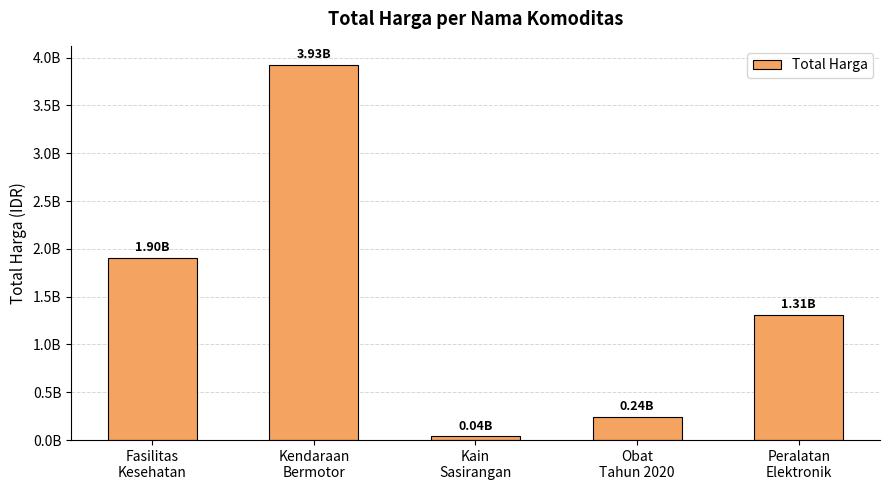

List the labels in order of value, largest first.

Kendaraan
Bermotor, Fasilitas
Kesehatan, Peralatan
Elektronik, Obat
Tahun 2020, Kain
Sasirangan